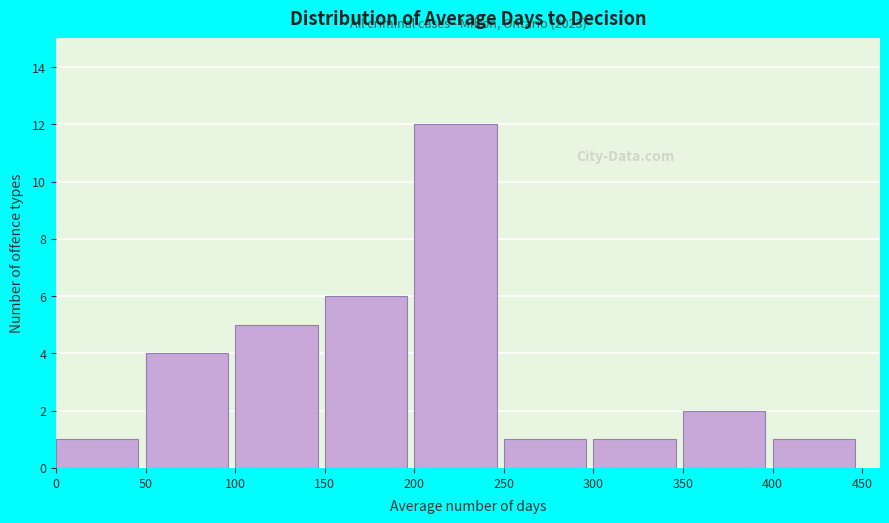

Which range on the x-axis has the tallest bar?

200 to 250